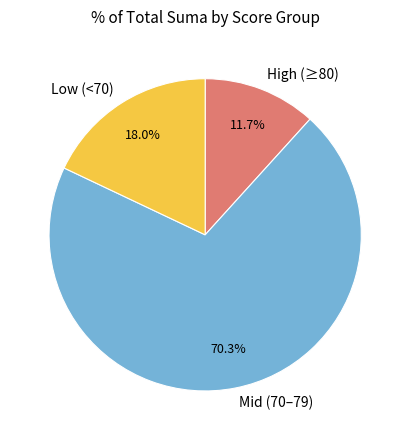

Combined, what portion of the pie is Mid (70–79) and High (≥80)?

82.0%